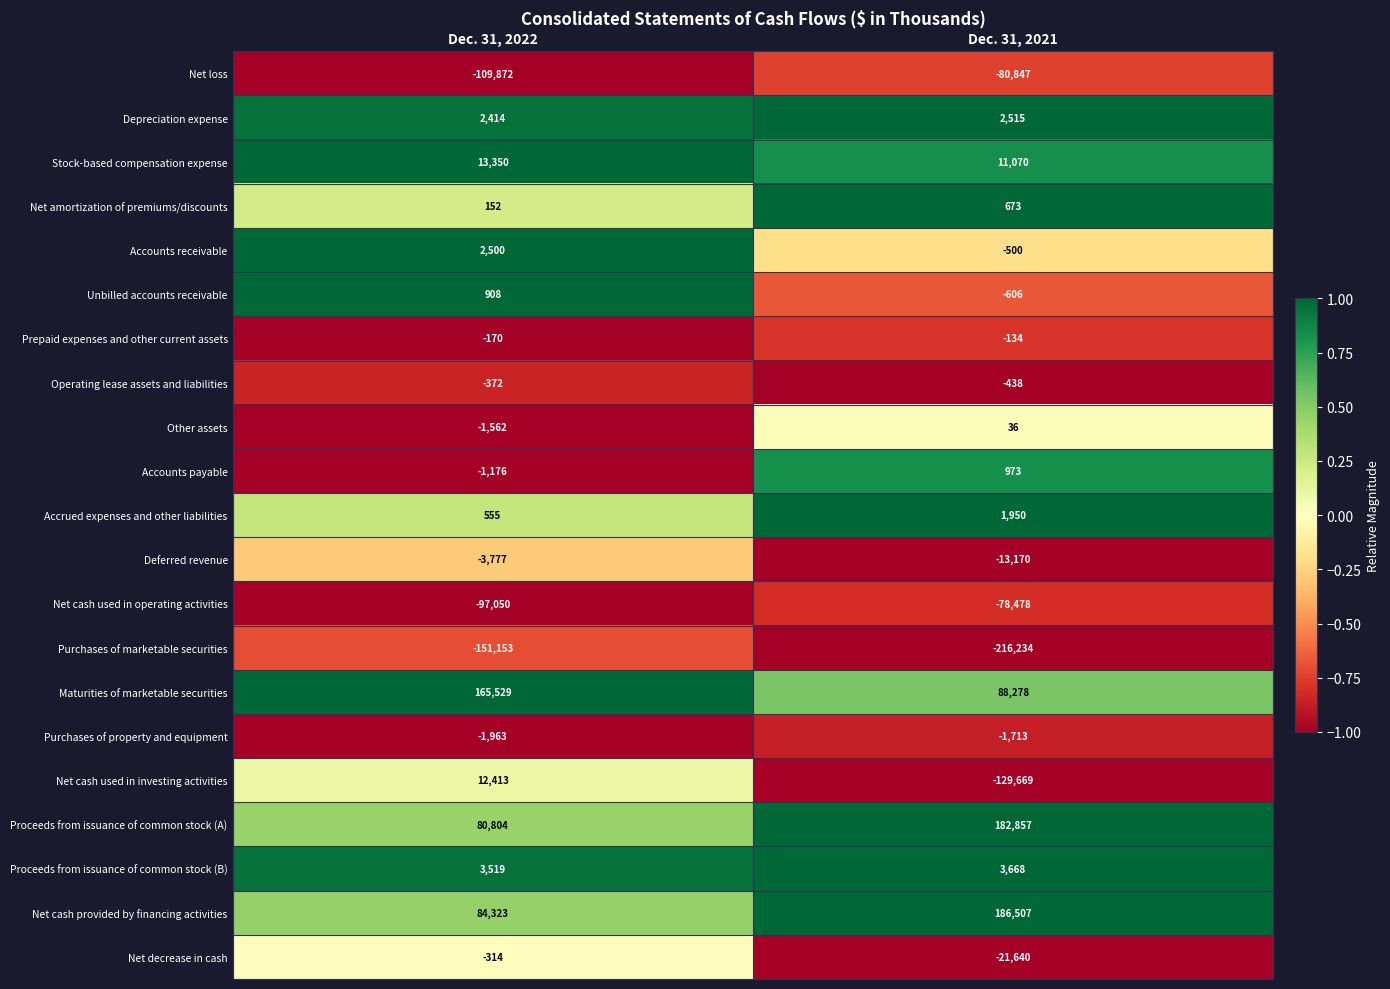

Between Dec. 31, 2022 and Dec. 31, 2021, which series saw the biggest shift?

Net cash used in investing activities